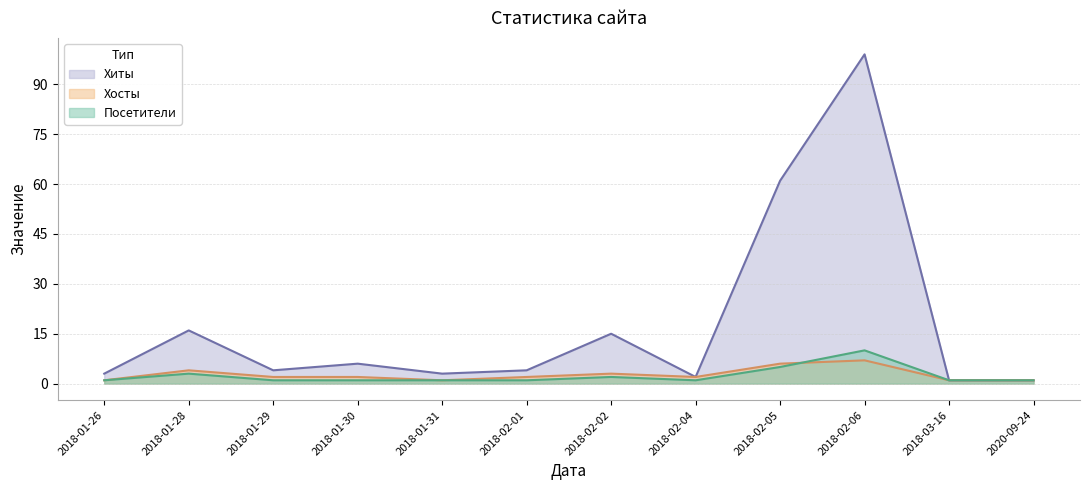

The Посетители series shows 1 at 2018-02-01. True or false?

True